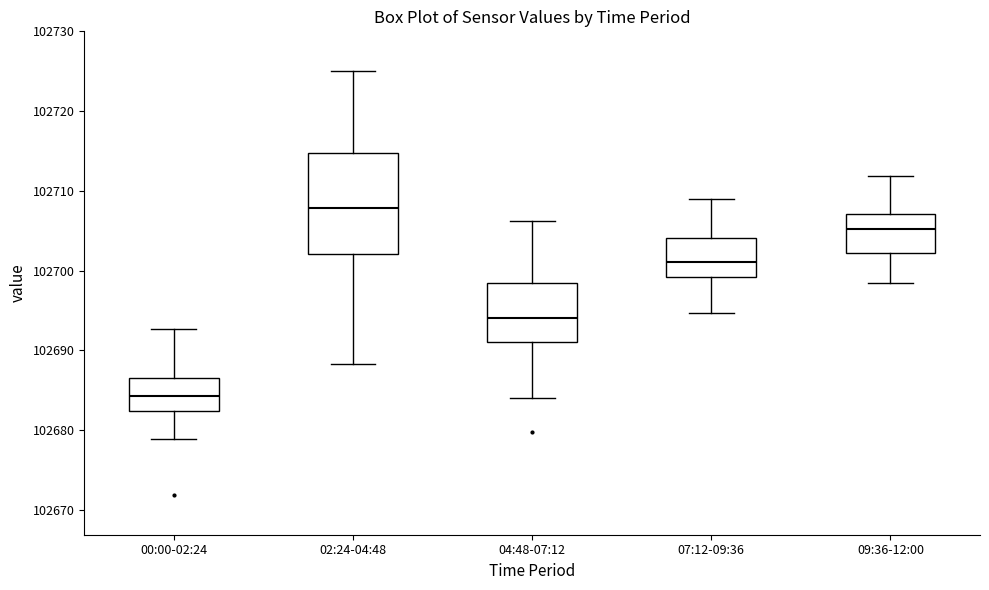

Which box is the tallest, from its lower edge to its upper edge?

02:24-04:48